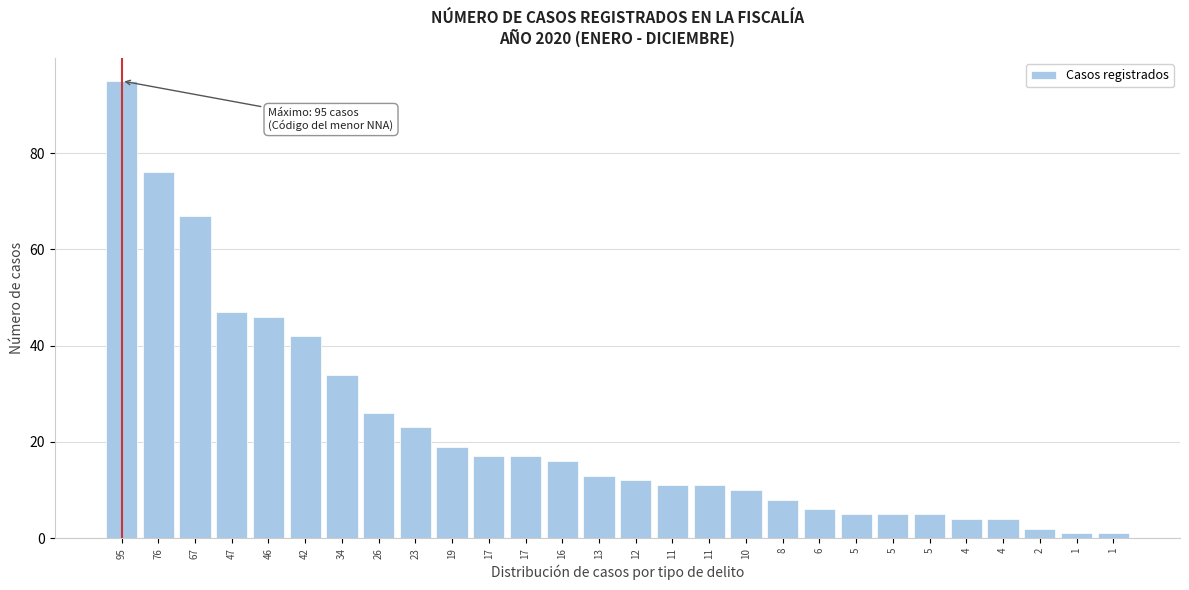

Does the chart contain any negative values?

No